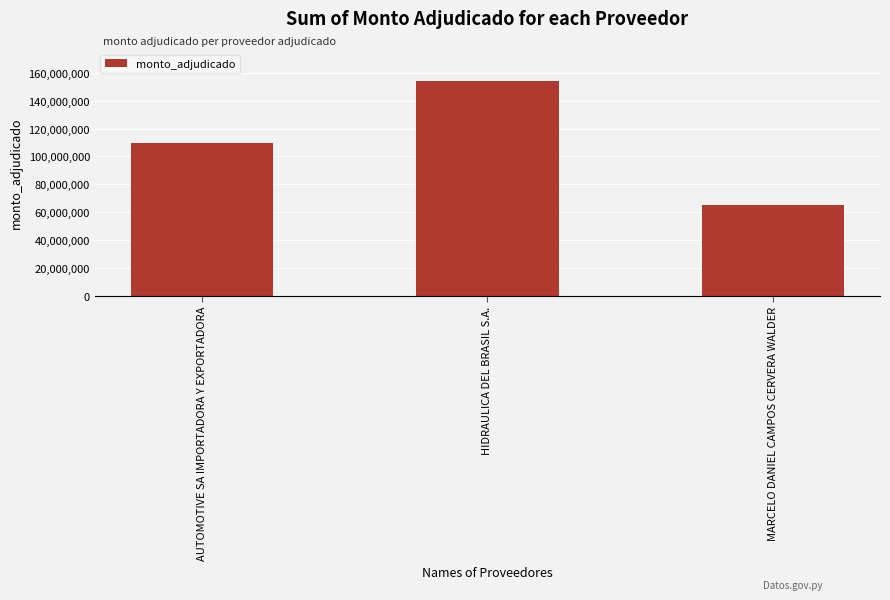

Reading left to right, extract all data points from this chart.

AUTOMOTIVE SA IMPORTADORA Y EXPORTADORA=110000000	HIDRAULICA DEL BRASIL S.A.=154085000	MARCELO DANIEL CAMPOS CERVERA WALDER=65000000